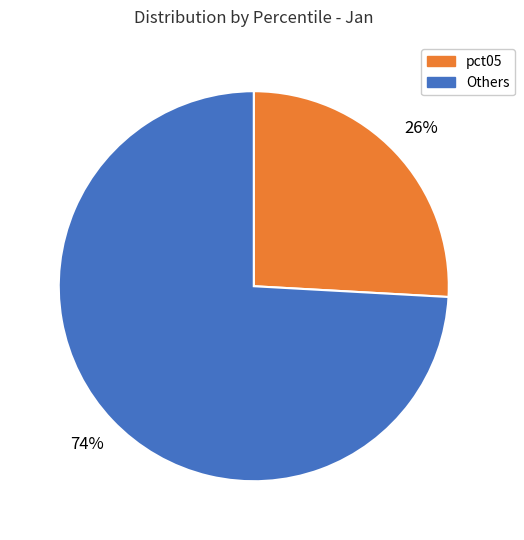

Which has a higher value, Others or pct05?

Others